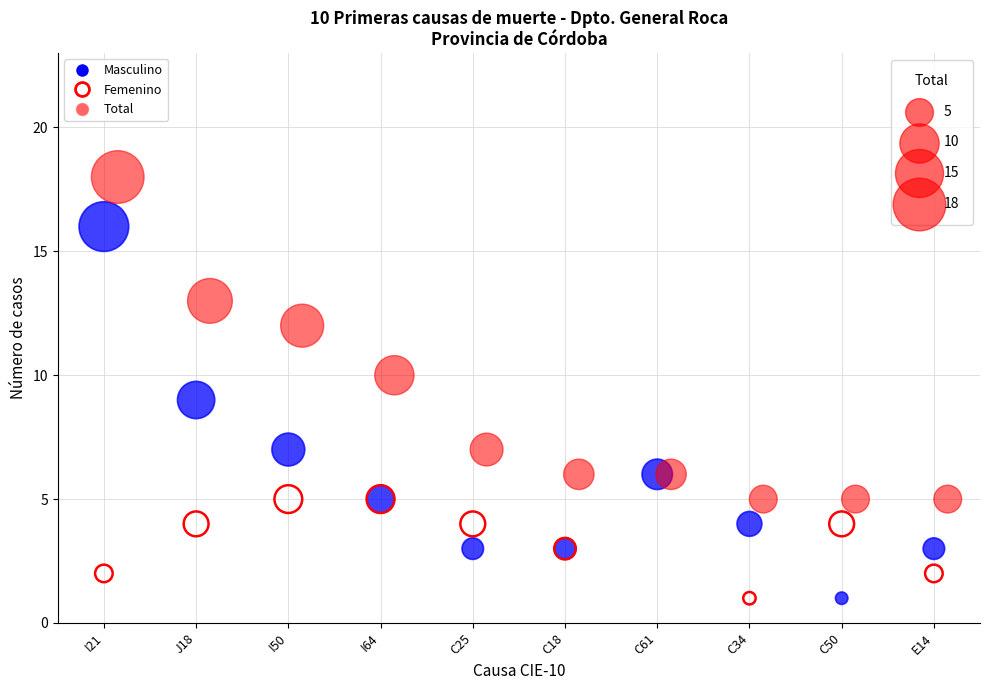

Which series reaches the maximum Y coordinate?

Total